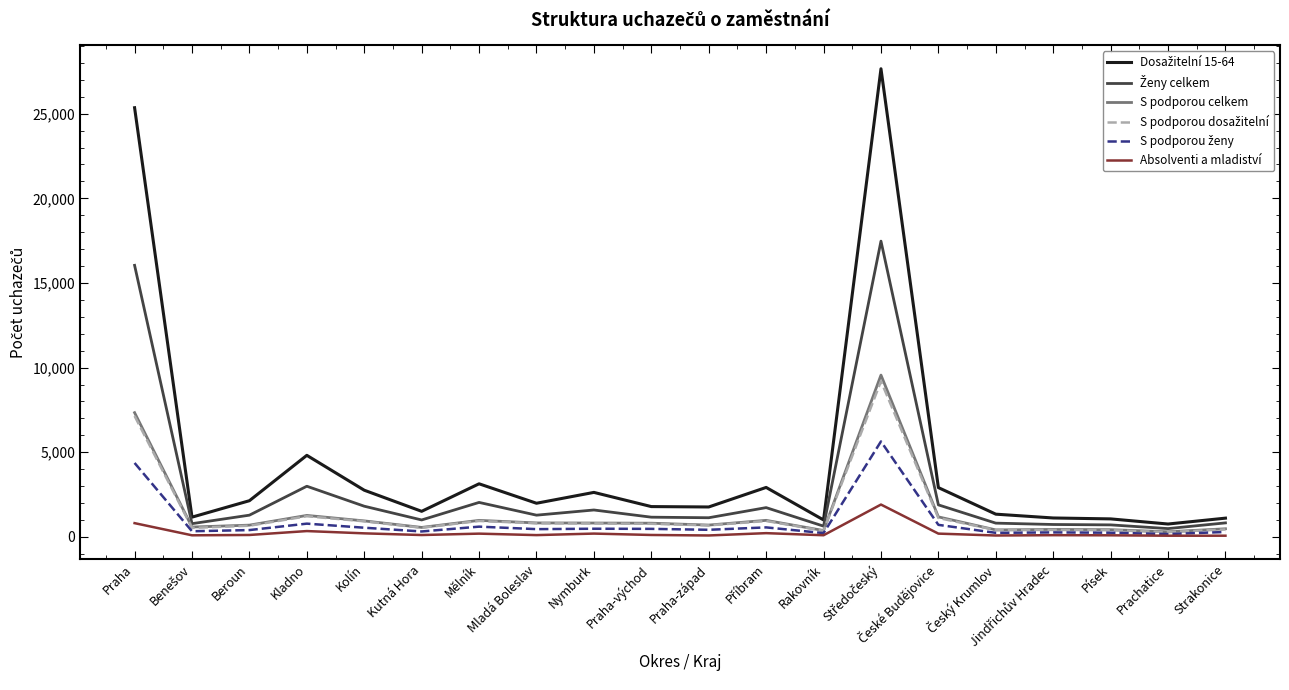

Is this an area chart (filled region under the line)?

No